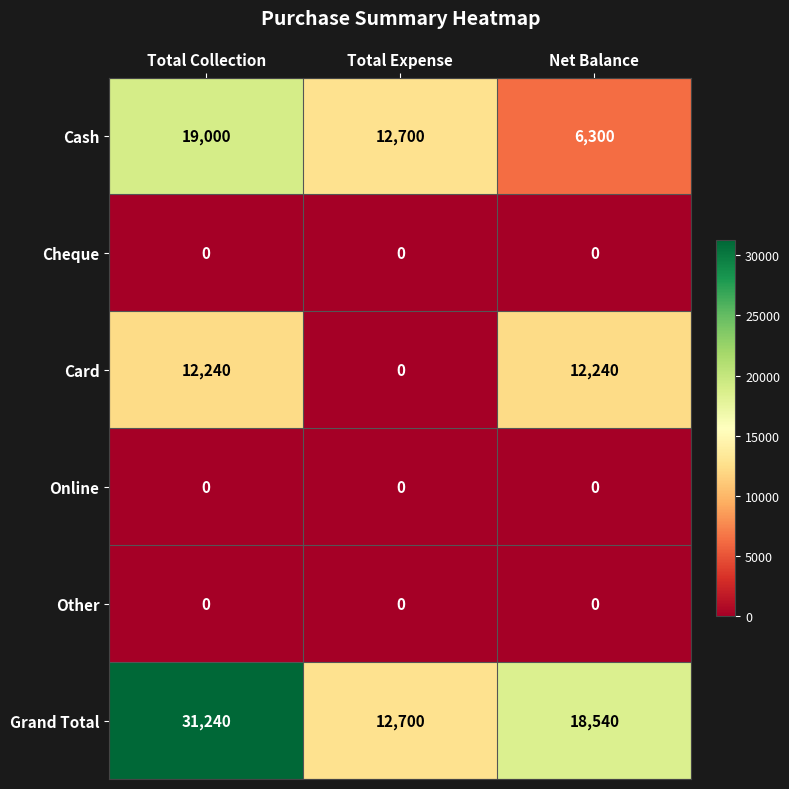

What is the sum of the Grand Total values at Net Balance and Total Expense?

31240